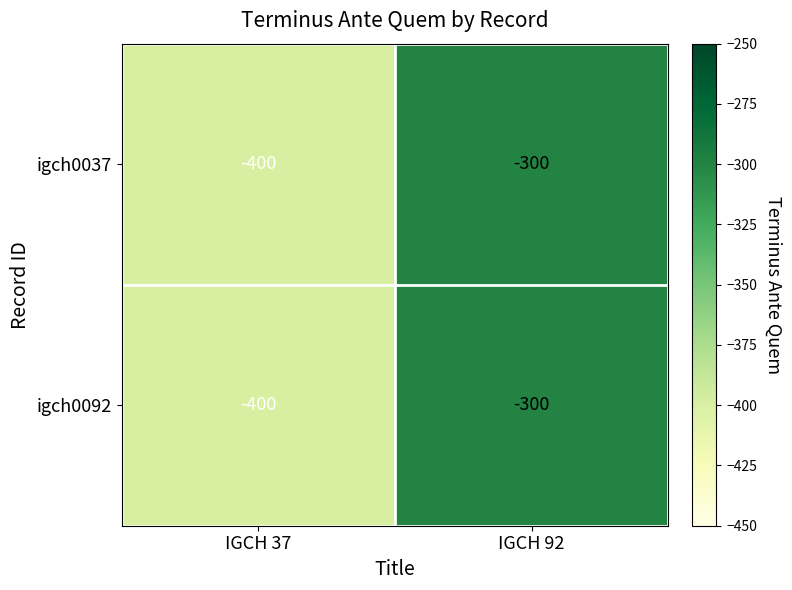

Is the value of igch0037 at IGCH 37 greater than the value of igch0092 at IGCH 92?

No